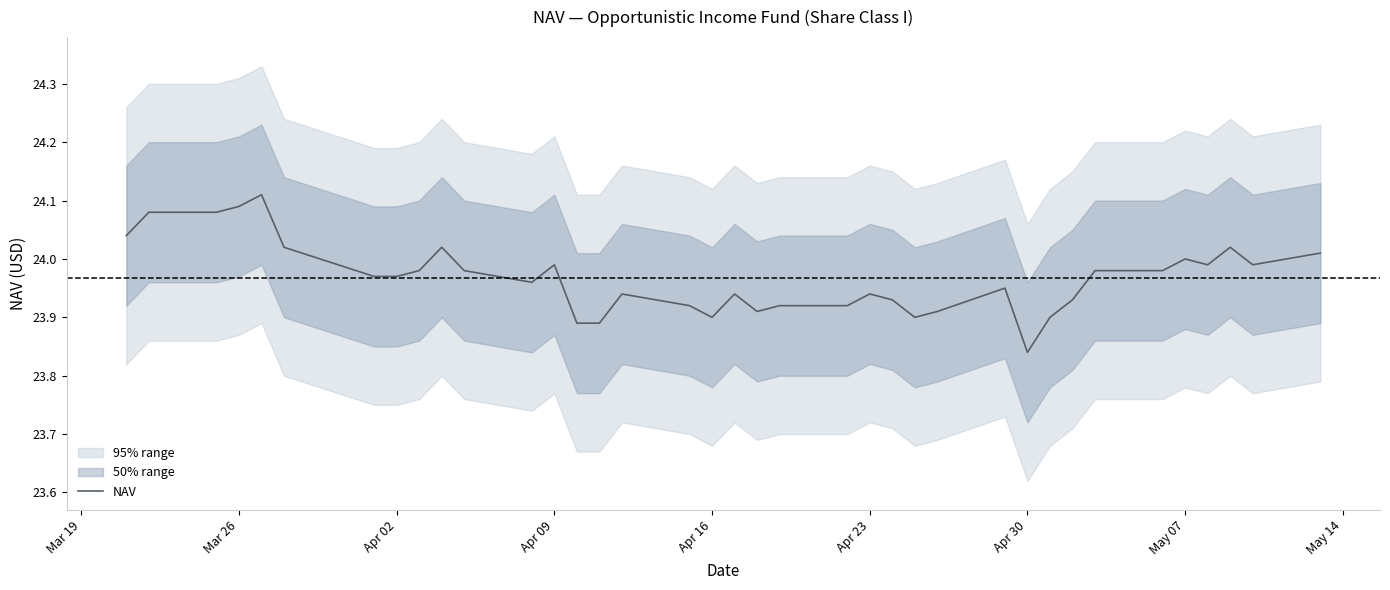

Reading left to right, extract all data points from this chart.

24.0	24.1	24.1	24.1	24.1	24.0	24.0	24.0	24.0	24.0	24.0	24.0	24.0	23.9	23.9	23.9	23.9	23.9	23.9	23.9	23.9	23.9	23.9	23.9	23.9	23.9	23.9	23.8	23.9	23.9	24.0	24.0	24.0	24.0	24.0	24.0	24.0